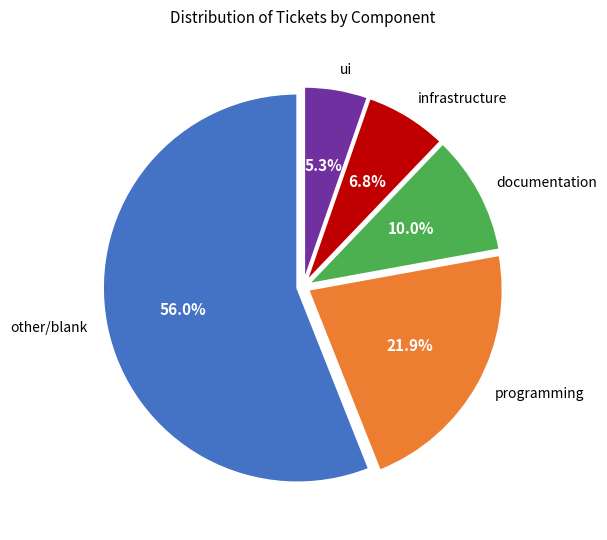

Is there a majority slice in this chart?

Yes